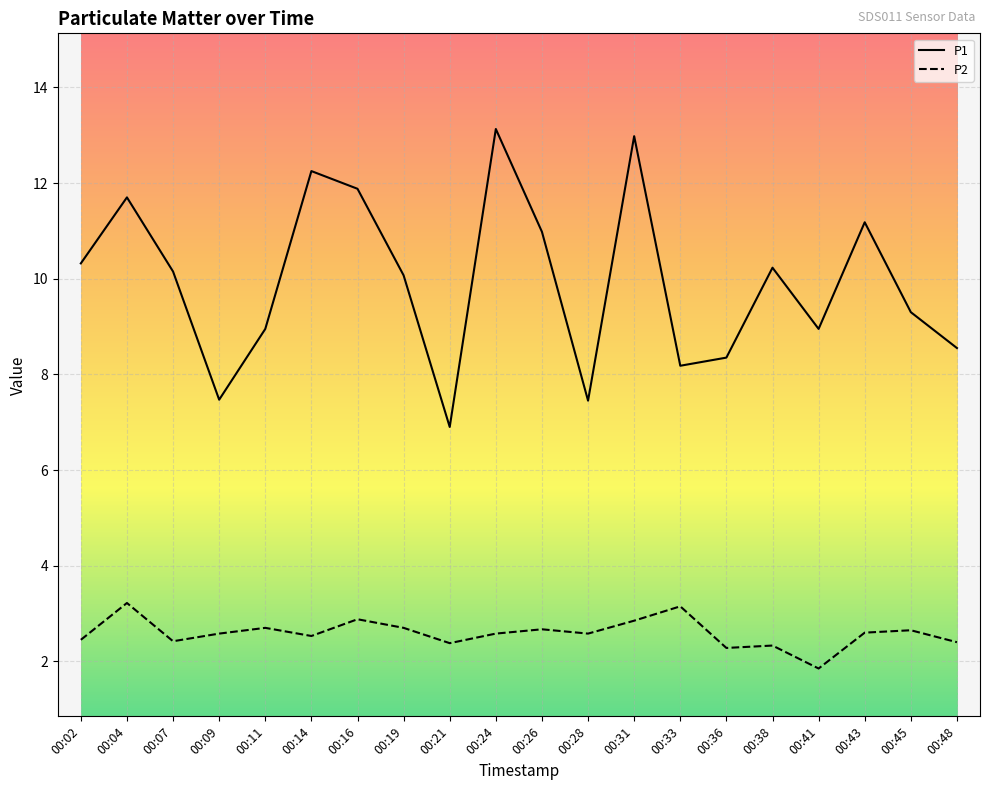

At which category does P1 reach its first local valley?

00:09